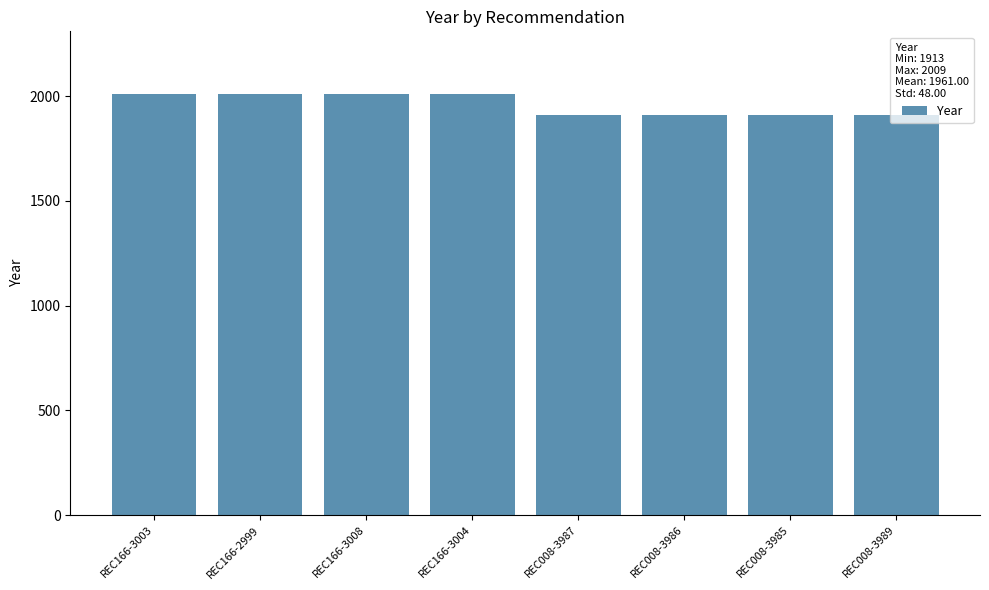

Read the value at REC166-3004, to the nearest 10.

2010